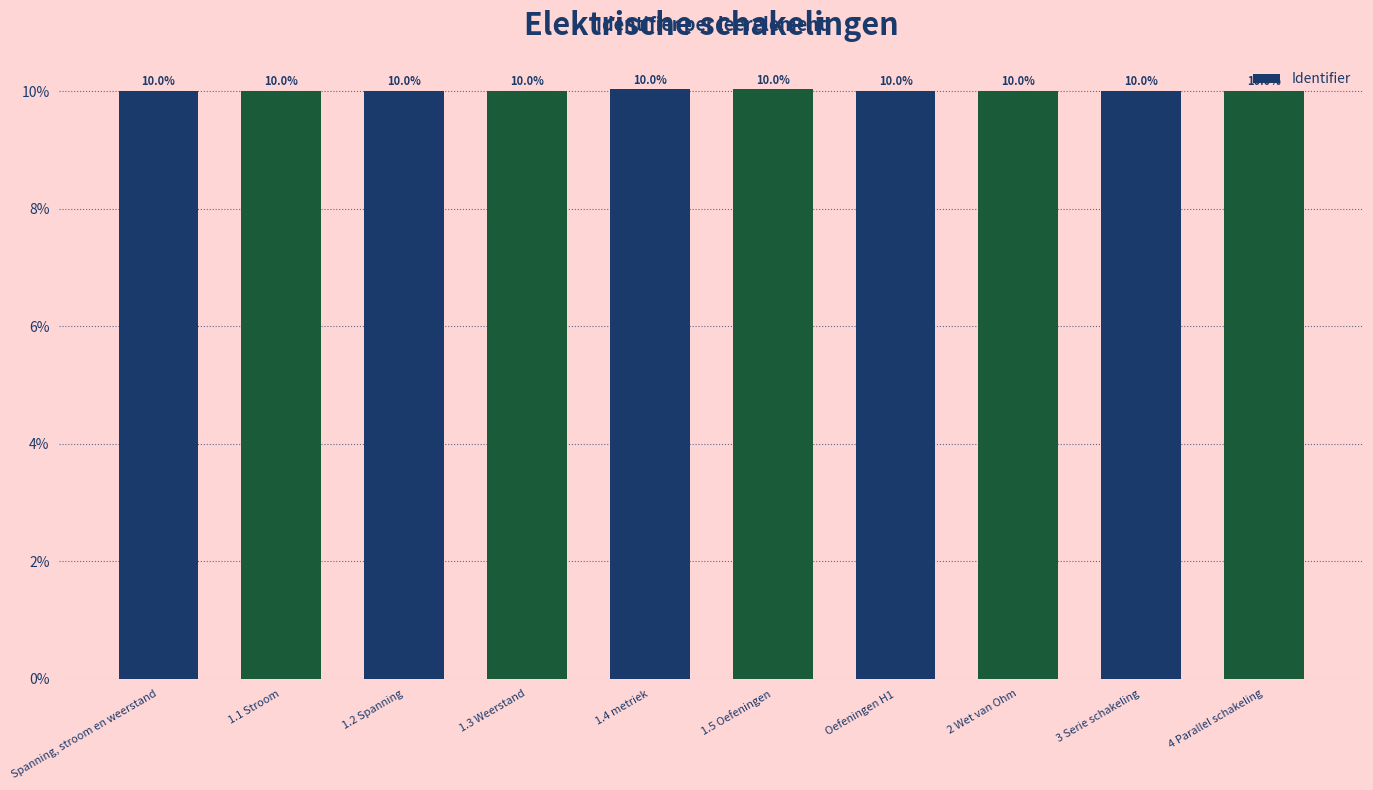

What is the sum of the values at 1.2 Spanning and 1.5 Oefeningen?

20.0